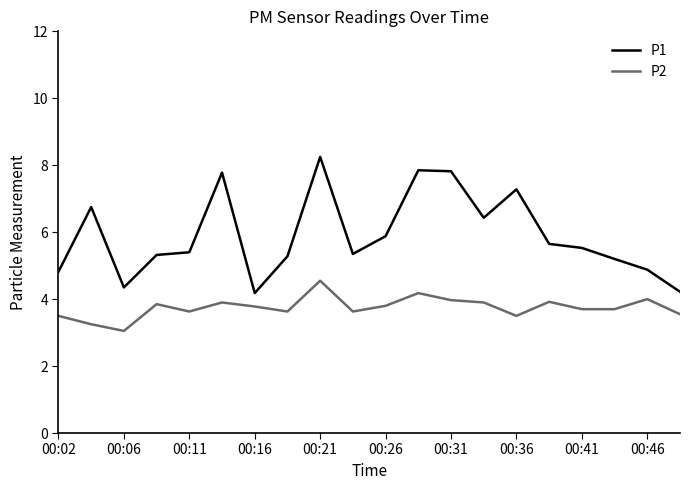

True or false: P2 and P1 cross at least once.

False